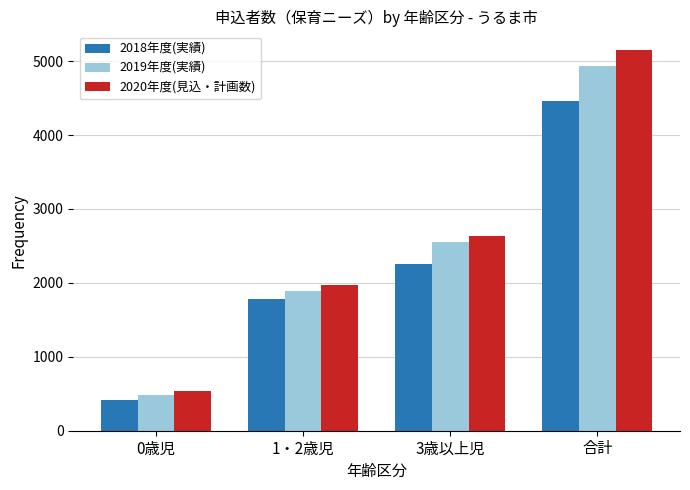

Which series has the largest range (max minus min)?

2020年度(見込・計画数)